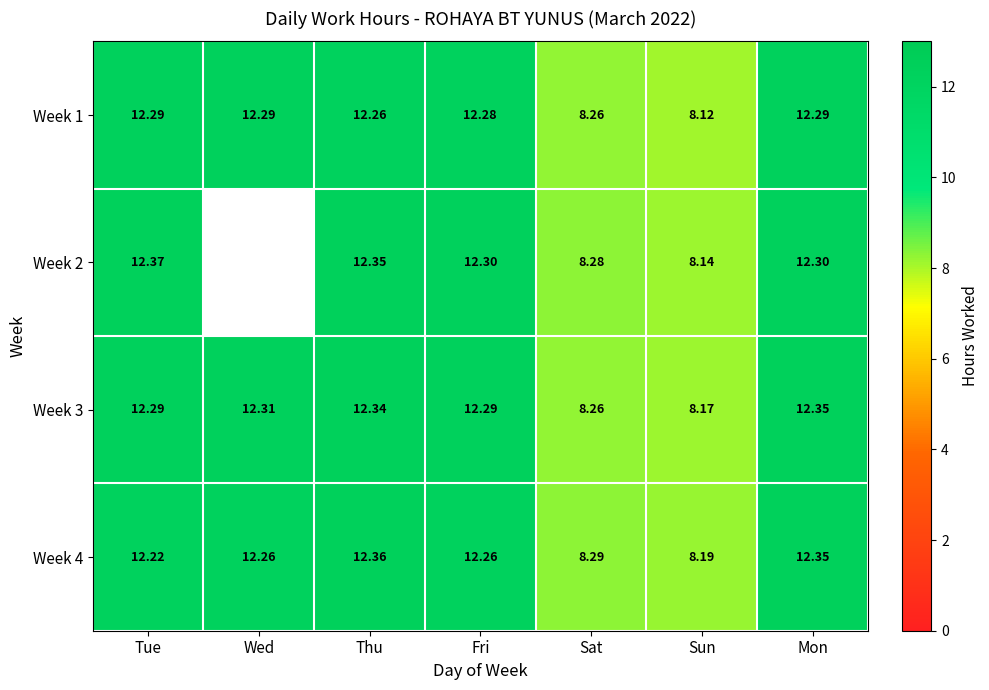

Which category has the lowest value in the Week 1 series?

Sun